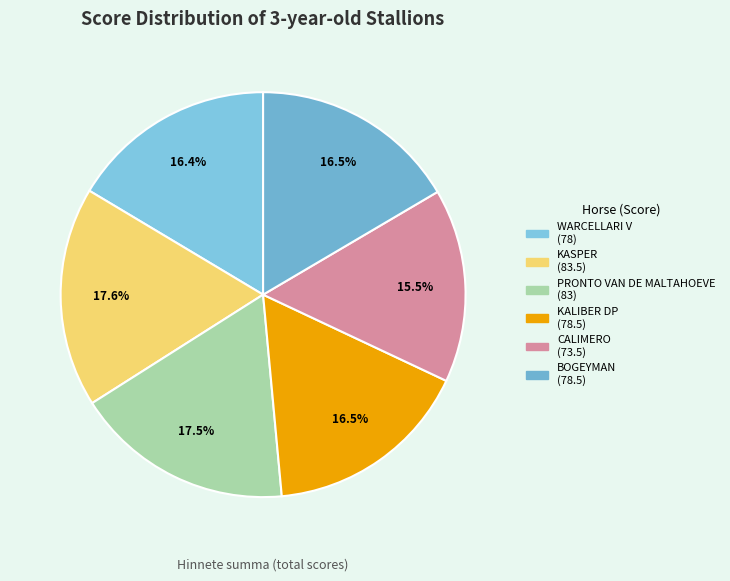

What is the change in value from CALIMERO to BOGEYMAN?

+5.0